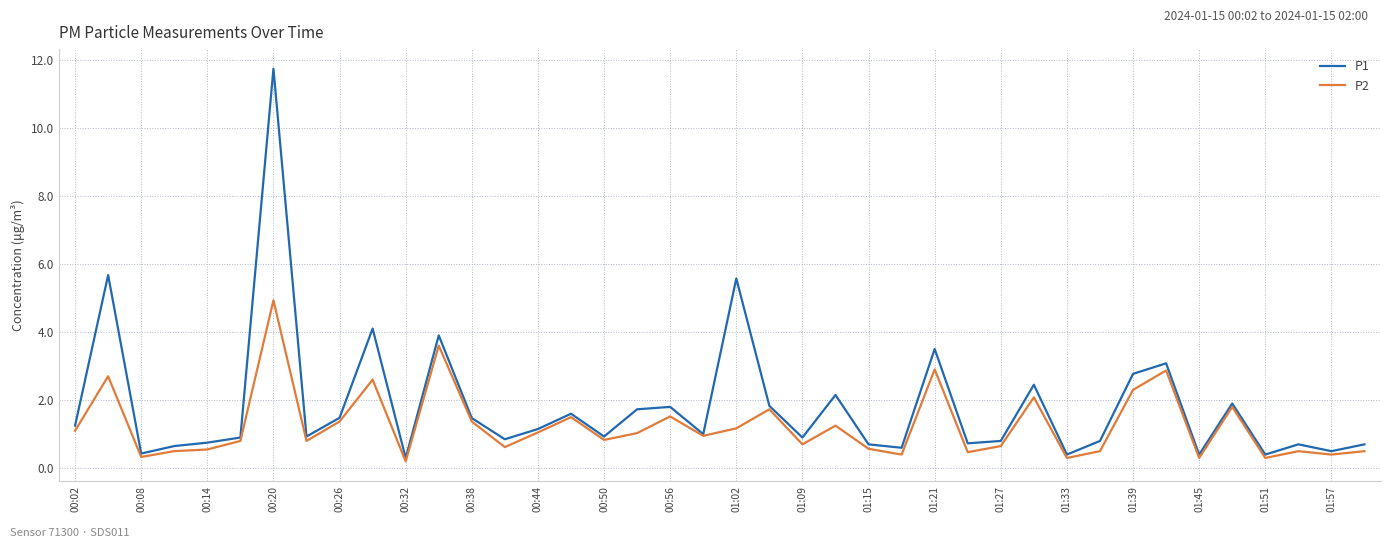

List the series in order of their overall mean, lowest first.

P2, P1